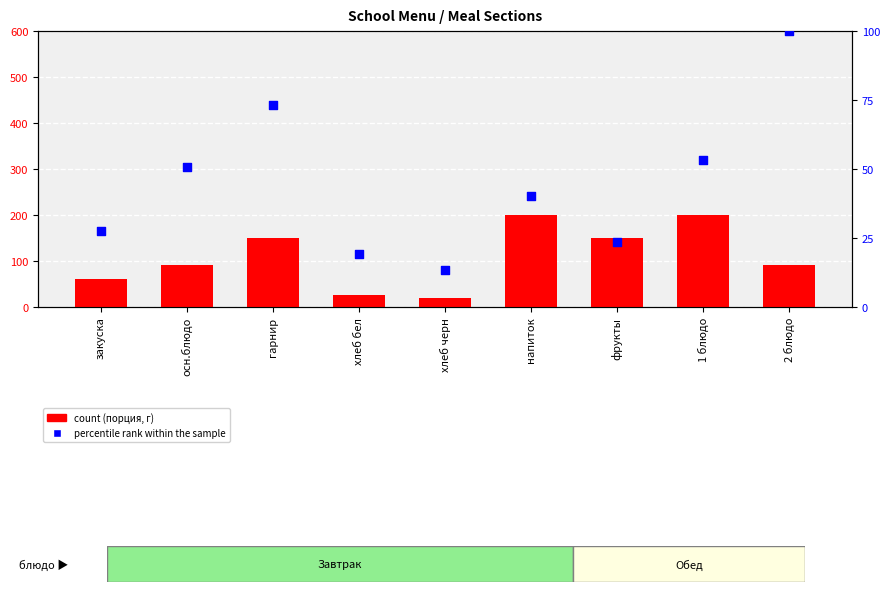

Which series contains the highest Y value?

count